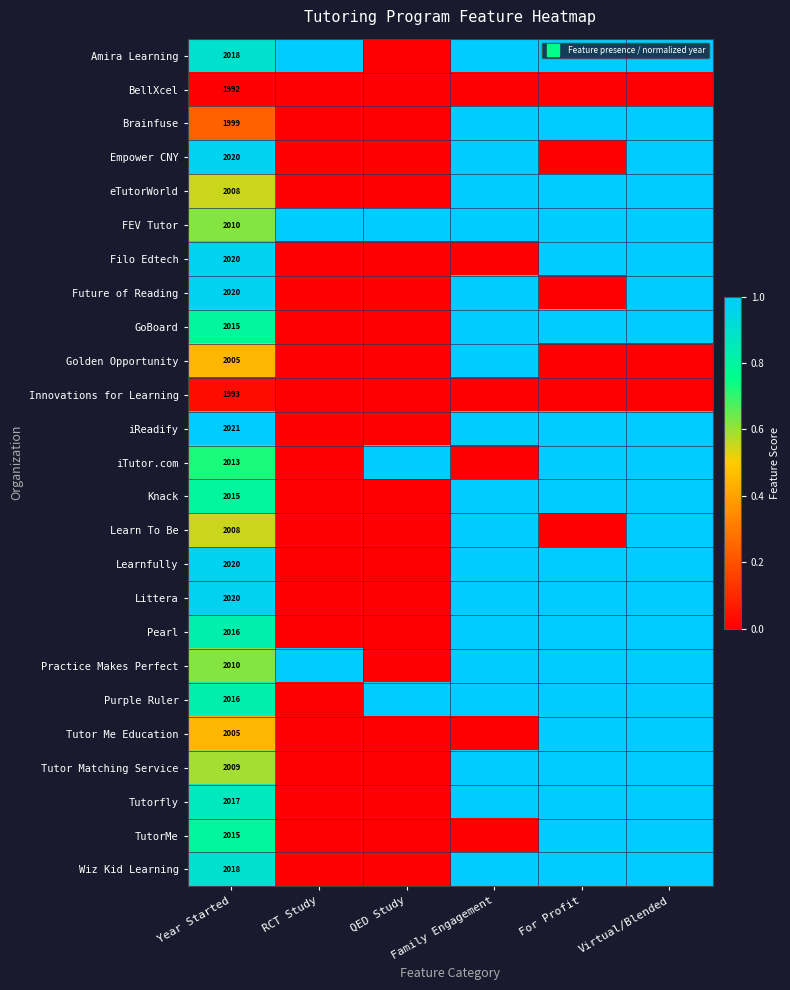

How many Purple Ruler values are between 0 and 1?

6